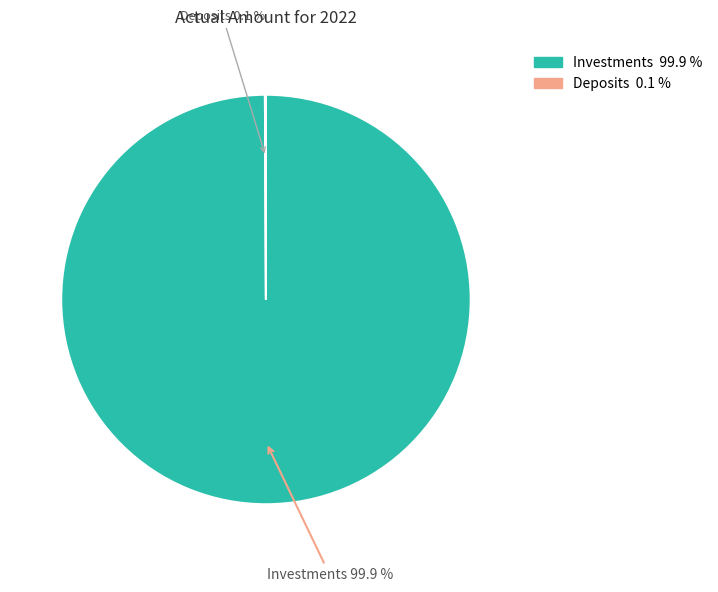

Is there any slice that represents more than half of the pie?

Yes